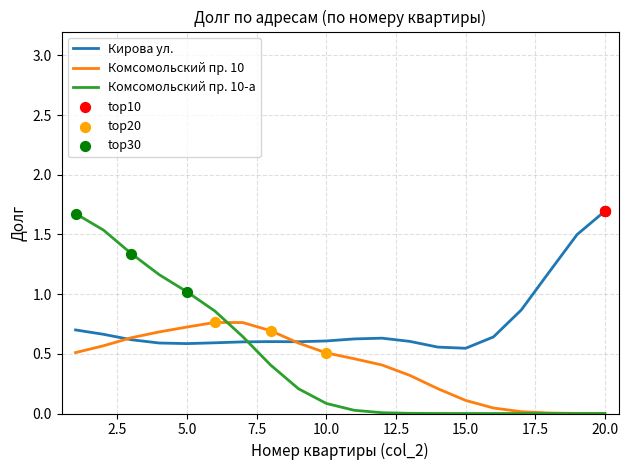

Which series has the largest range (max minus min)?

Комсомольский пр. 10-а